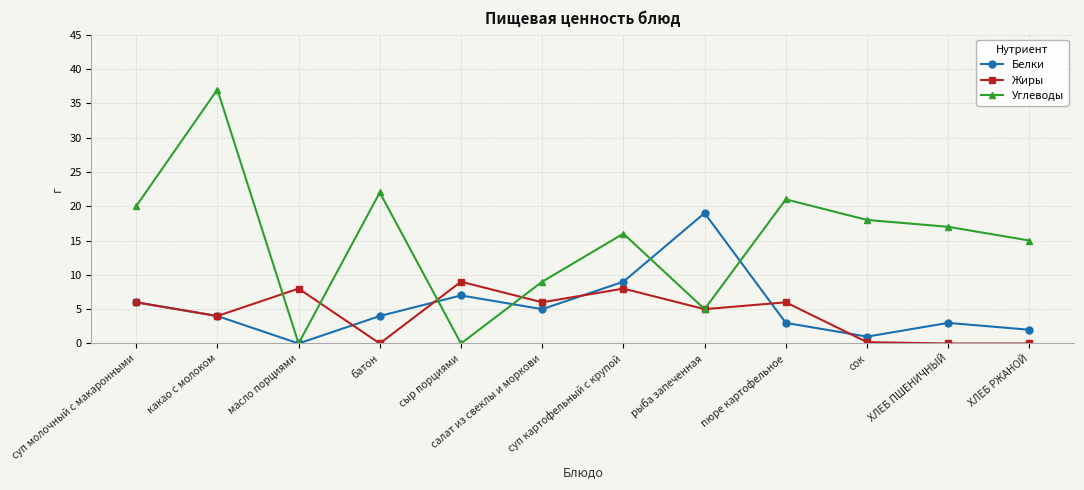

How many data points in Жиры are less than 6?

6